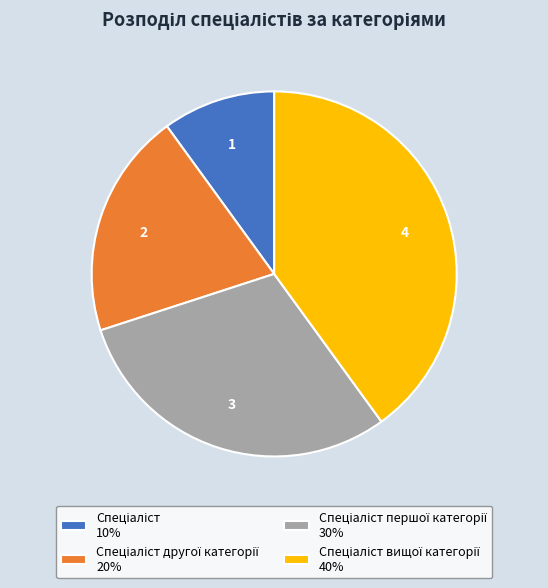

Does any single category account for the majority?

No